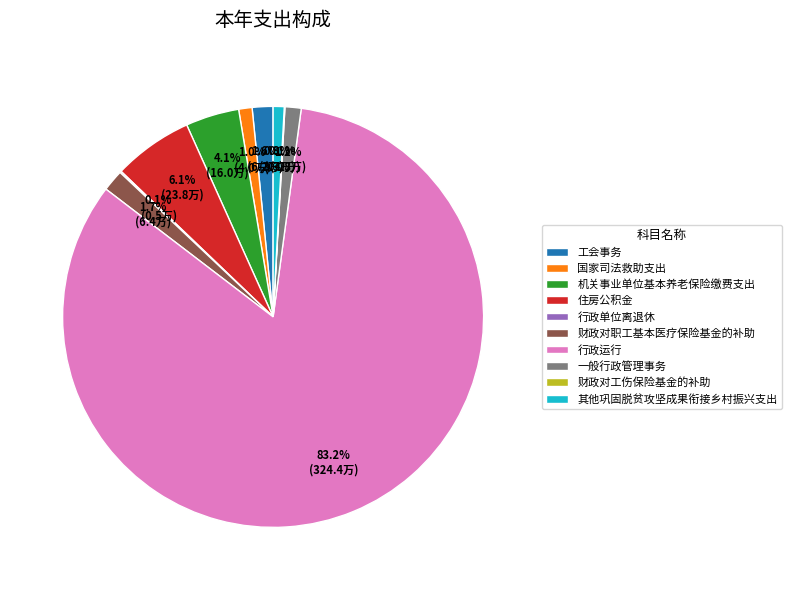

Which category has the biggest portion of the pie?

行政运行